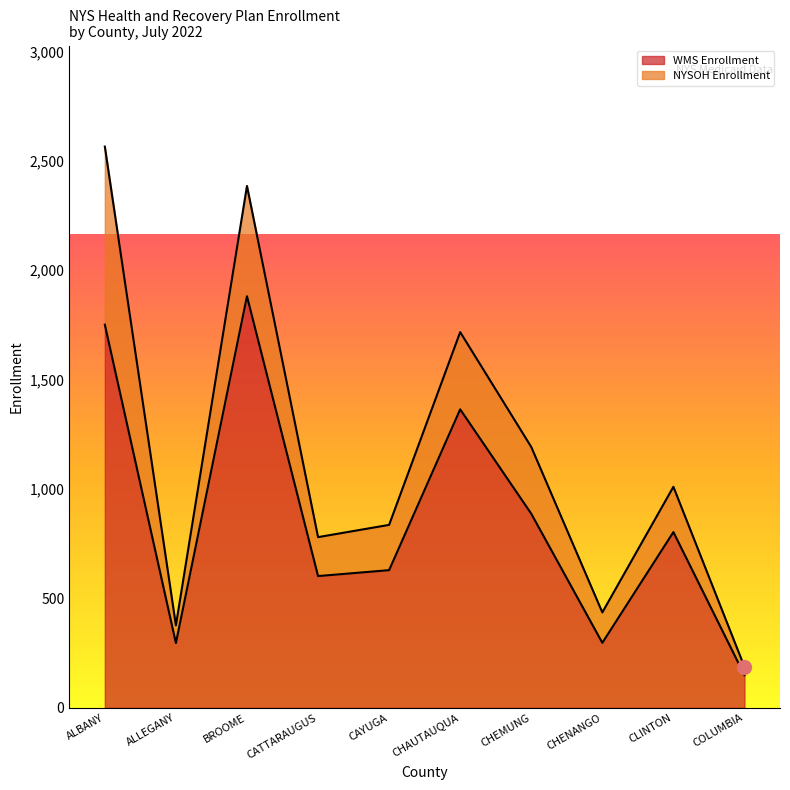

The value of NYSOH Enrollment at BROOME is 504. True or false?

True